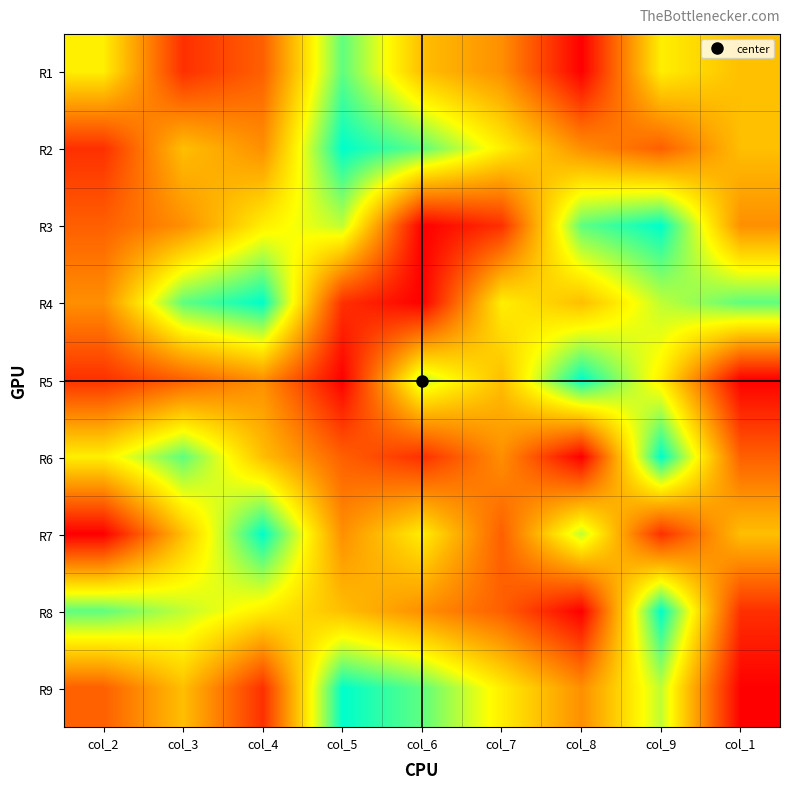

Reading left to right, transcribe all the data shown in this chart.

R1: col_2=6	col_3=2	col_4=3	col_5=8	col_6=5	col_7=4	col_8=1	col_9=6	col_1=5
R2: col_2=2	col_3=5	col_4=4	col_5=9	col_6=8	col_7=6	col_8=4	col_9=3	col_1=5
R3: col_2=3	col_3=4	col_4=6	col_5=7	col_6=1	col_7=2	col_8=8	col_9=9	col_1=4
R4: col_2=4	col_3=8	col_4=9	col_5=2	col_6=1	col_7=6	col_8=5	col_9=7	col_1=8
R5: col_2=2	col_3=3	col_4=4	col_5=1	col_6=7	col_7=5	col_8=9	col_9=6	col_1=1
R6: col_2=6	col_3=8	col_4=5	col_5=3	col_6=2	col_7=4	col_8=1	col_9=9	col_1=3
R7: col_2=1	col_3=5	col_4=9	col_5=4	col_6=6	col_7=3	col_8=7	col_9=2	col_1=5
R8: col_2=8	col_3=7	col_4=6	col_5=5	col_6=4	col_7=3	col_8=1	col_9=9	col_1=2
R9: col_2=3	col_3=5	col_4=2	col_5=9	col_6=8	col_7=6	col_8=4	col_9=7	col_1=1